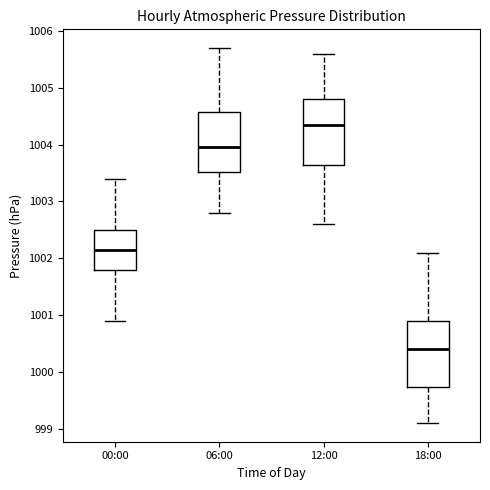

Which box's median line is the highest?

12:00